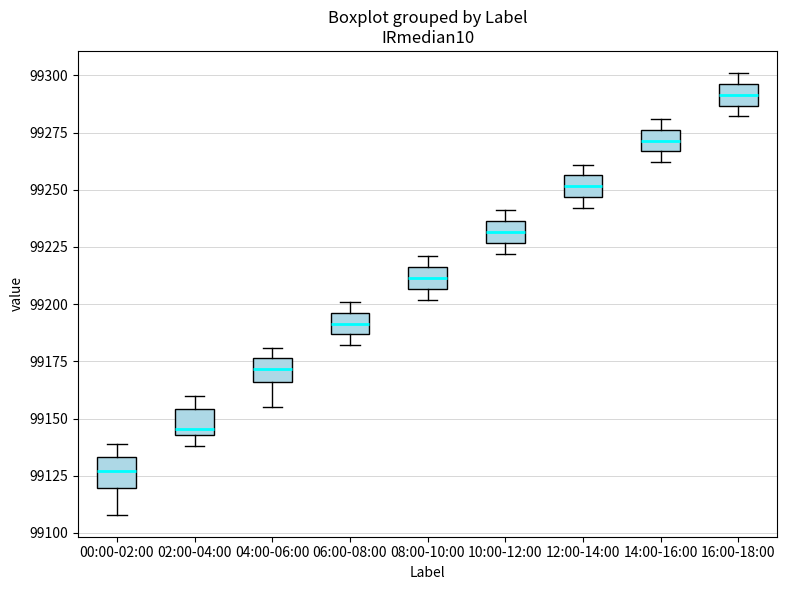

Which box has the highest median line?

16:00-18:00